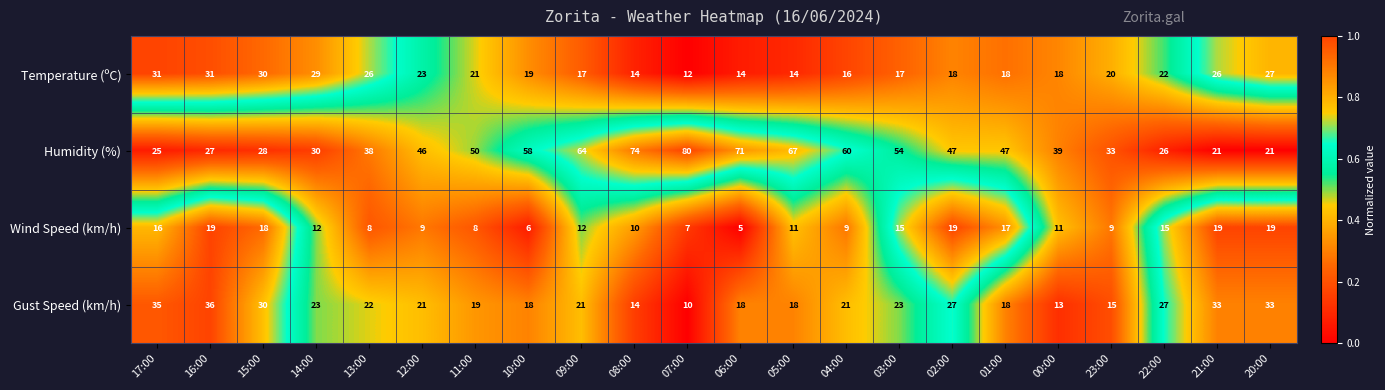

Which series changed the most between 14:00 and 20:00?

Gust Speed (km/h)